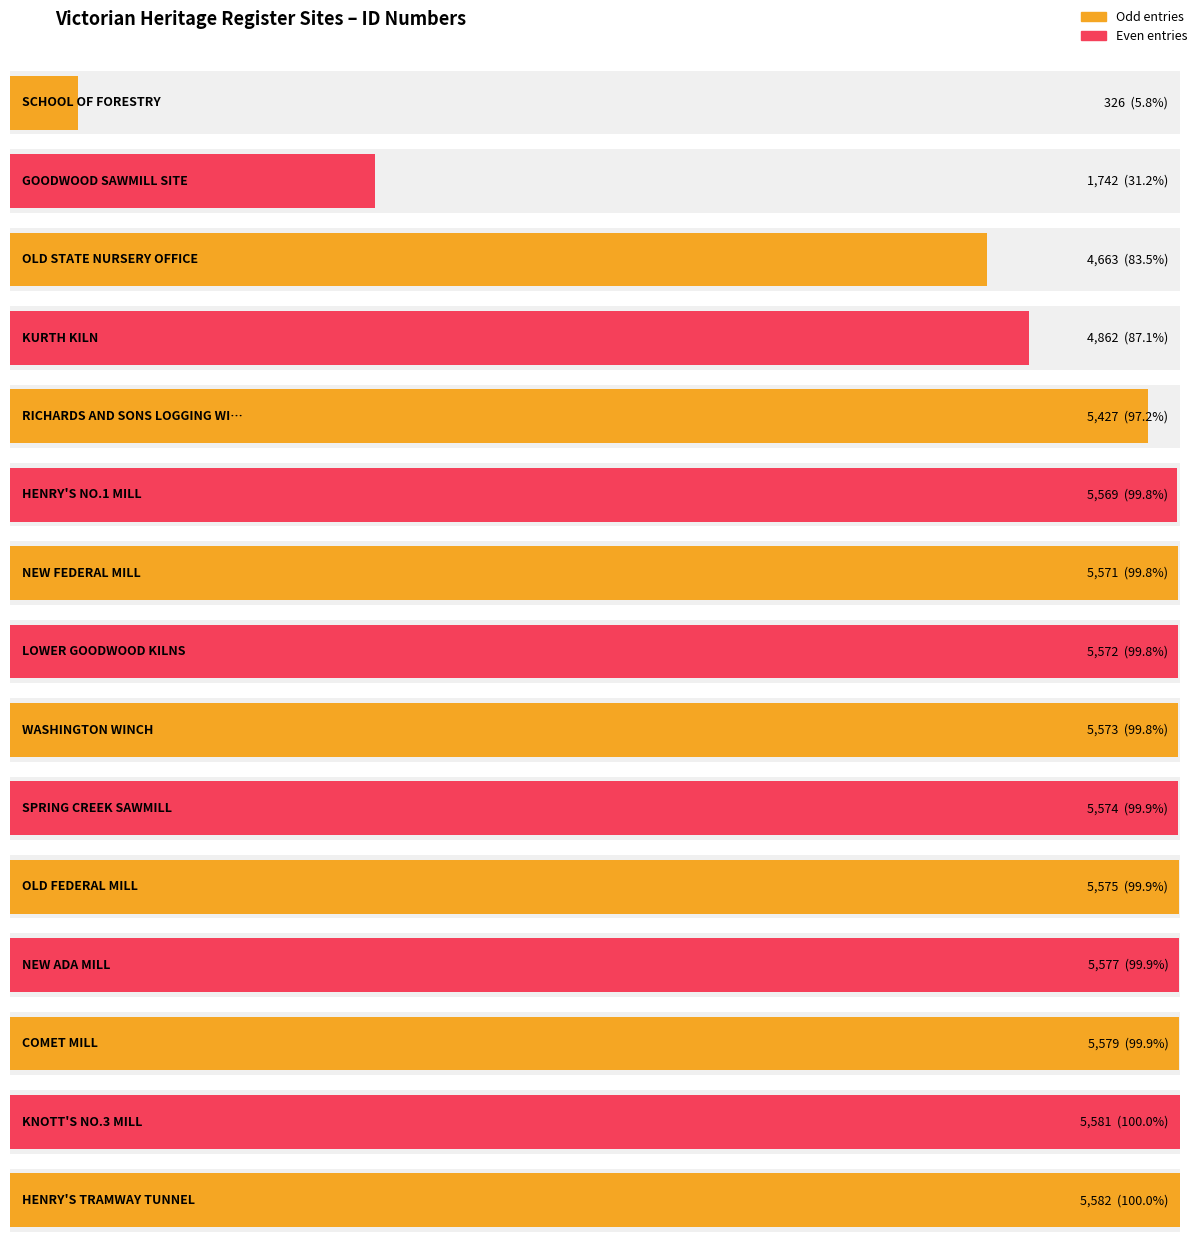

What is the sum of the values at NEW FEDERAL MILL and OLD STATE NURSERY OFFICE?

10234